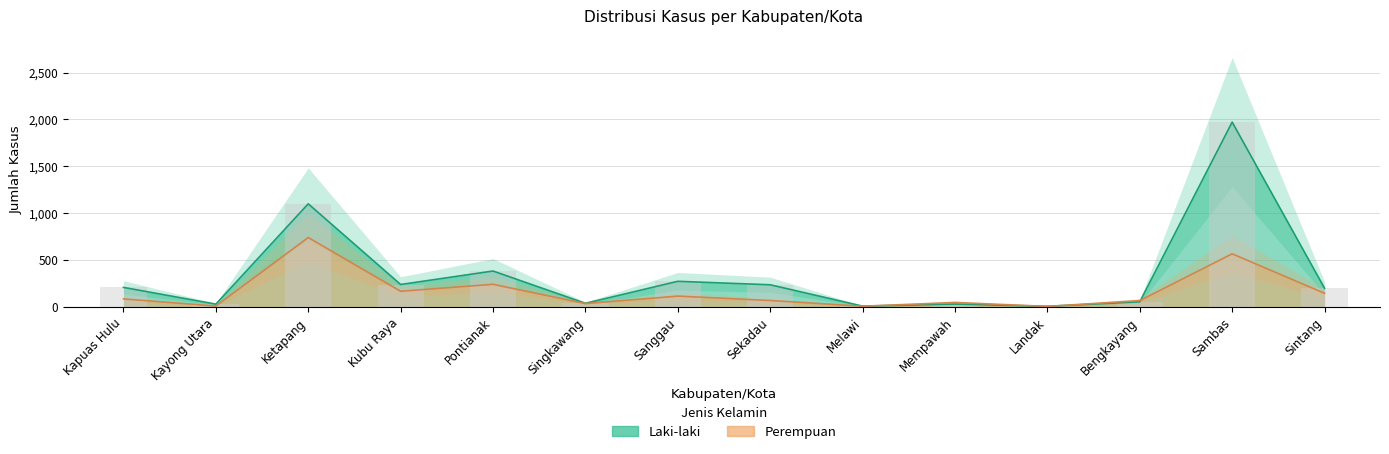

At Bengkayang, list the series in order from smallest to largest.

Laki-laki, Perempuan